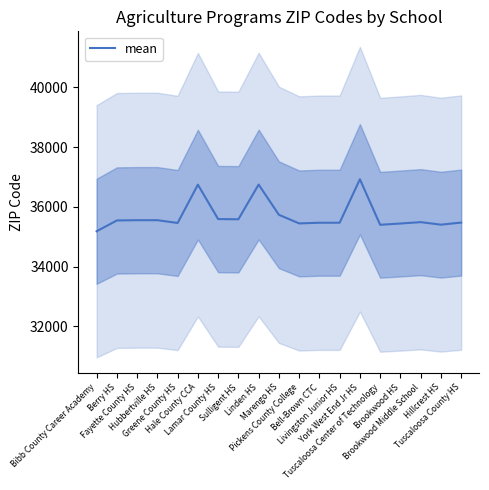

Reading left to right, extract all data points from this chart.

35184	35546	35555	35555	35462	36744	35592	35586	36748	35736	35447	35470	35470	36925	35401	35444	35490	35405	35475